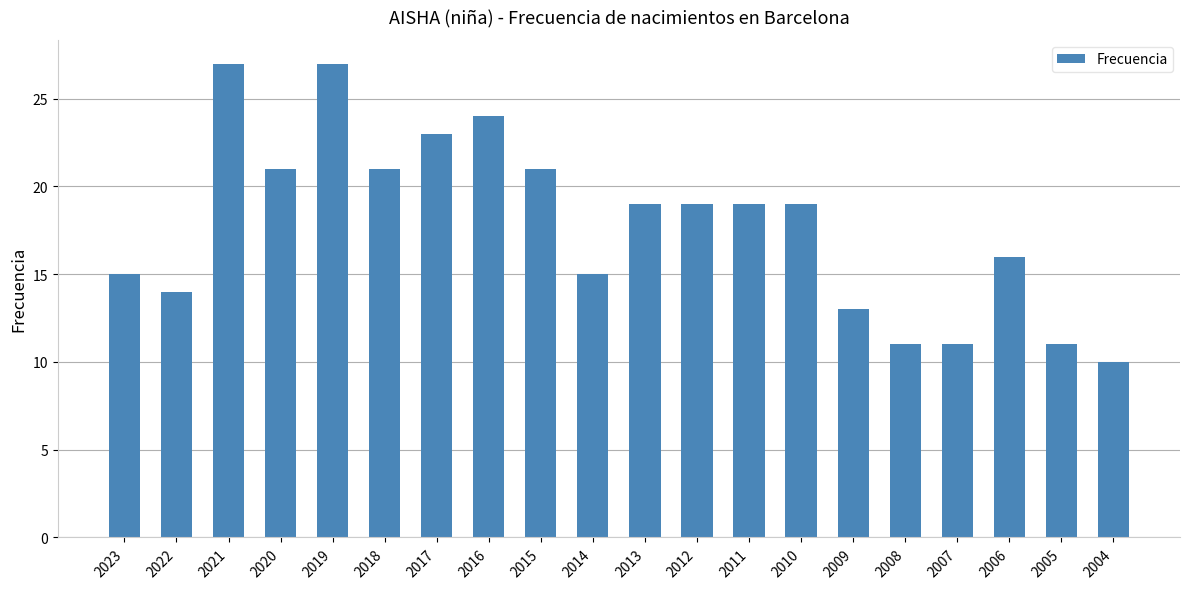

Are the bars grouped side by side (vs. stacked)?

No